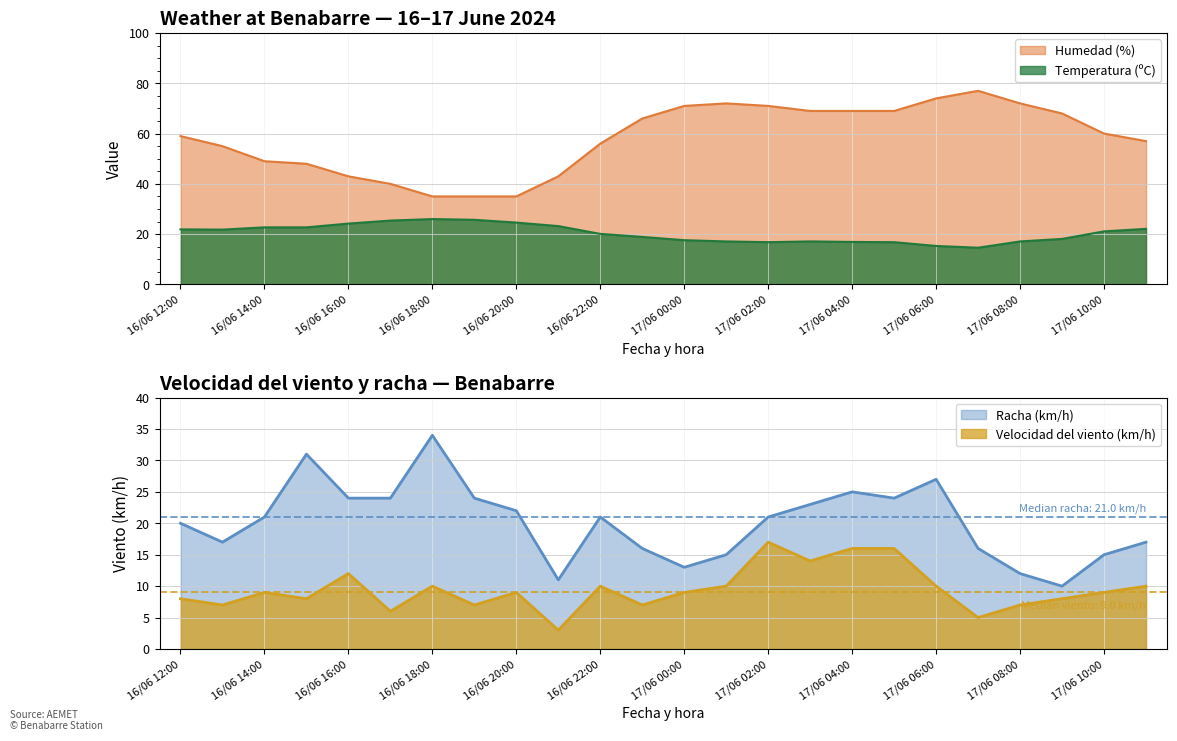

What is the total value across all series at 16/06 16:00?

103.2